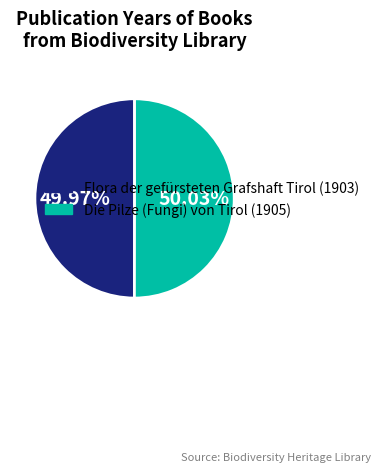

What is the total percentage of Die Pilze (Fungi) von Tirol (1905) and Flora der gefürsteten Grafshaft Tirol (1903)?

100.0%